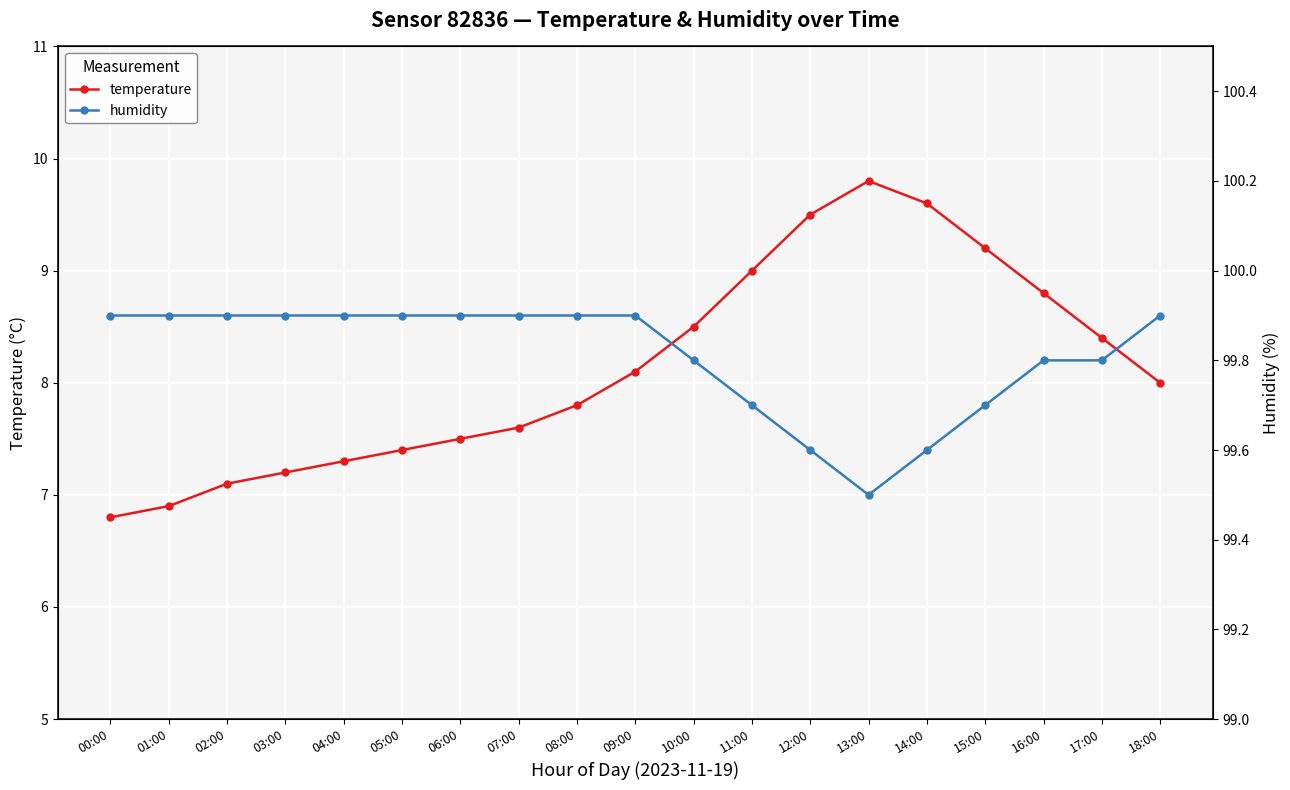

What is the difference between the second highest and minimum values in the temperature series?

2.8